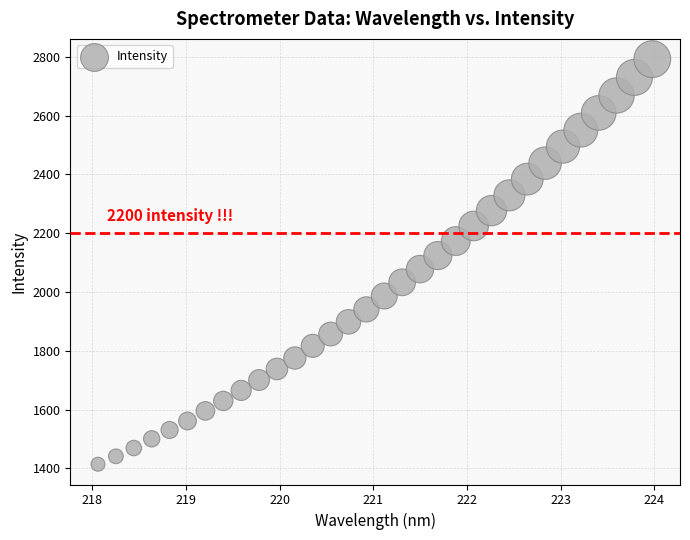

What is the range of X values (max minus min)?

5.9